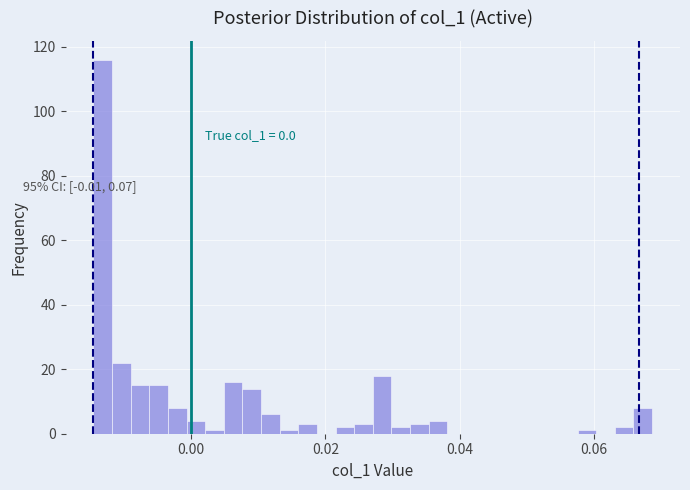

Around what value on the x-axis is the tallest bar? Give the approximate position of its centre, as read against the axis.

-0.014